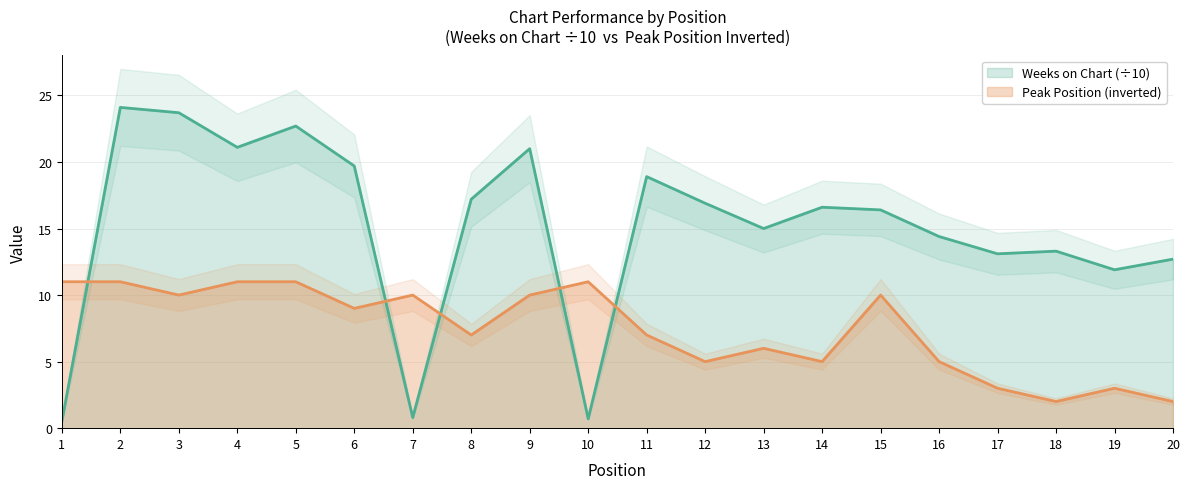

Rank the series by their maximum value, from lowest to highest.

Peak Position, Weeks on Chart